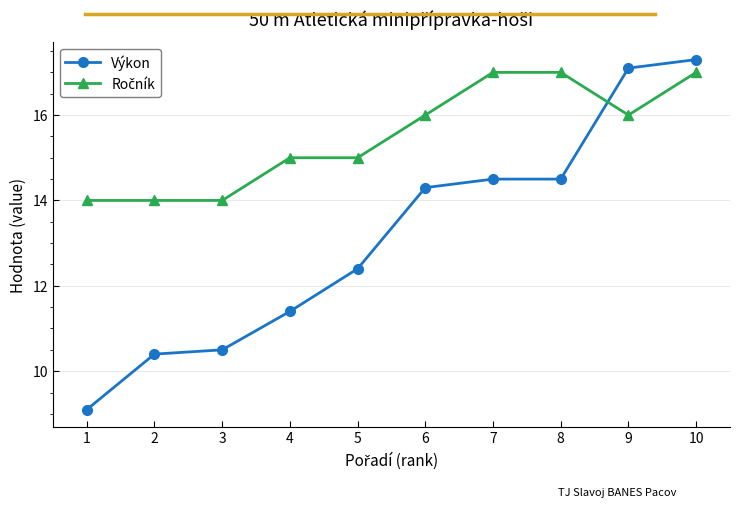

What is the smallest value displayed?

9.1